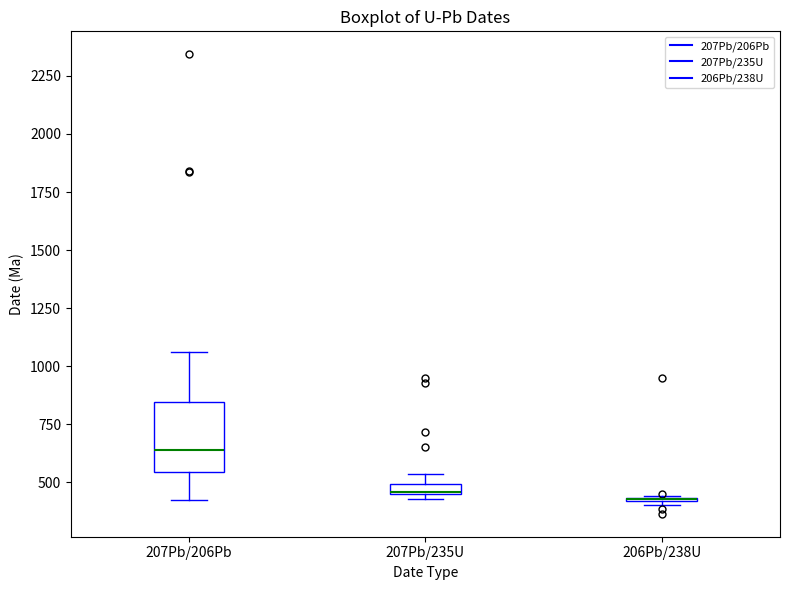

Where is the upper edge of the box for 207Pb/235U on the y-axis? The values are not printed on the chart, so give them approximately, as read against the axis.

500